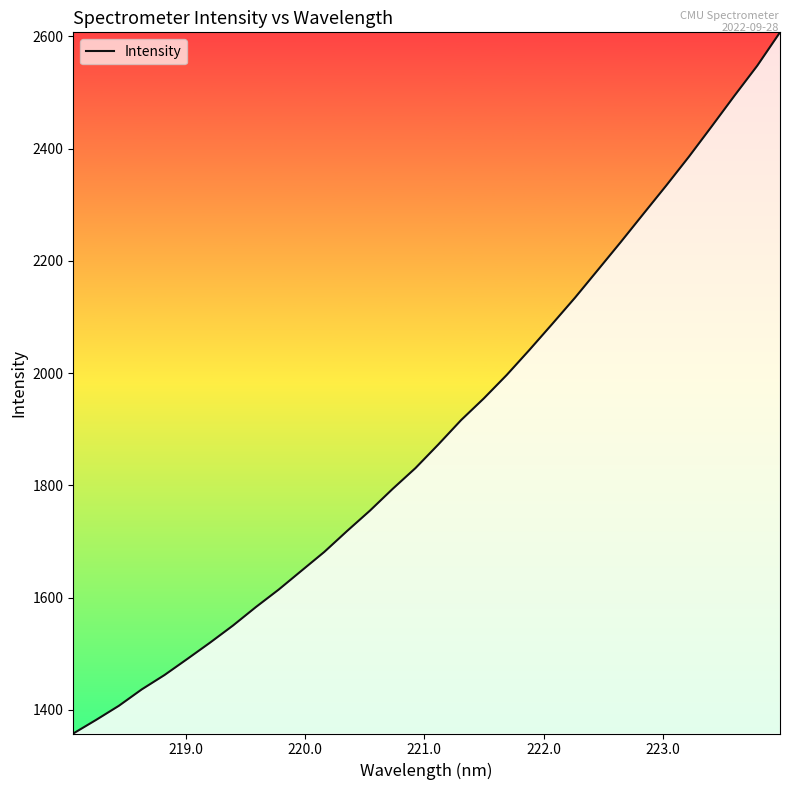

What is the smallest value displayed?

1358.1